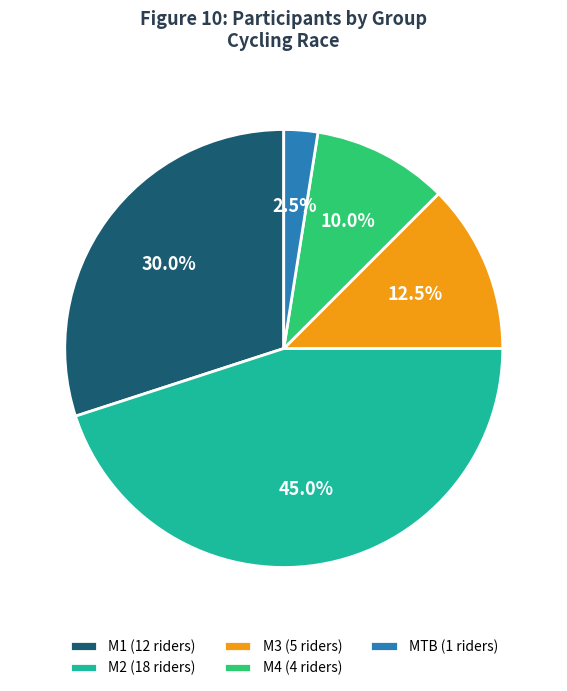

Is M3 the majority of the pie?

No